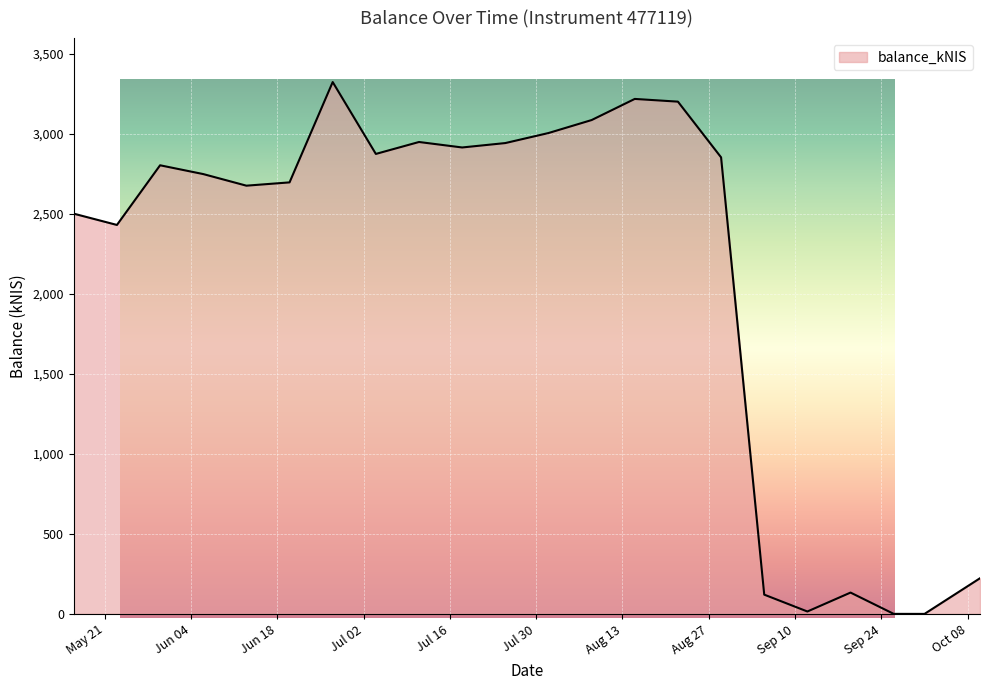

The chart shows a value of 2431.8 at 2024-05-23. True or false?

True